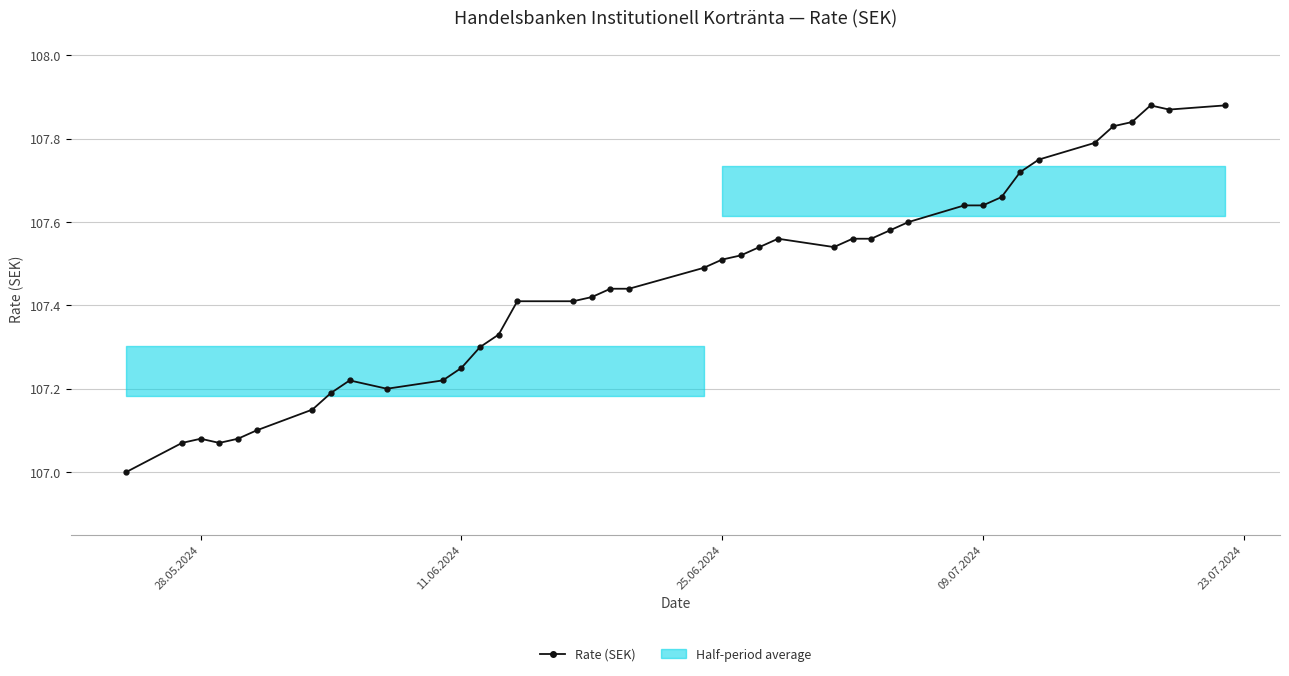

What is the difference between the maximum and second lowest values?

0.8